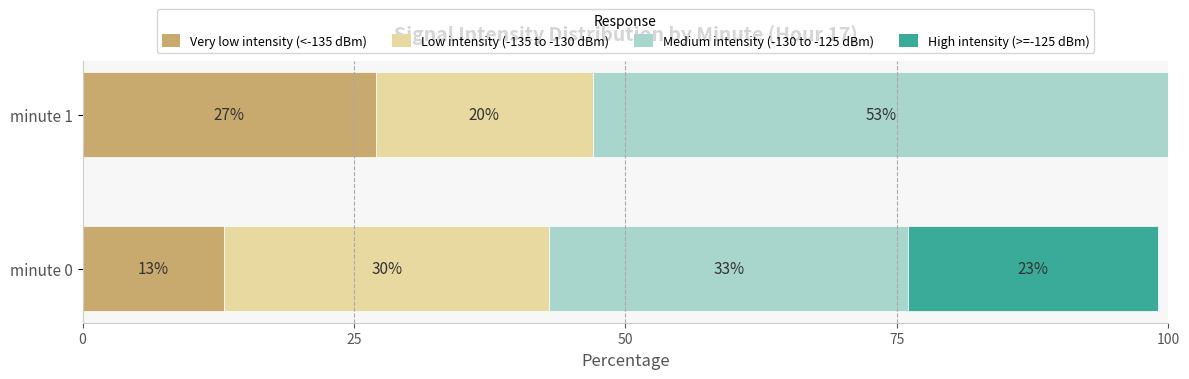

What is the total value across all series at minute 1?

100